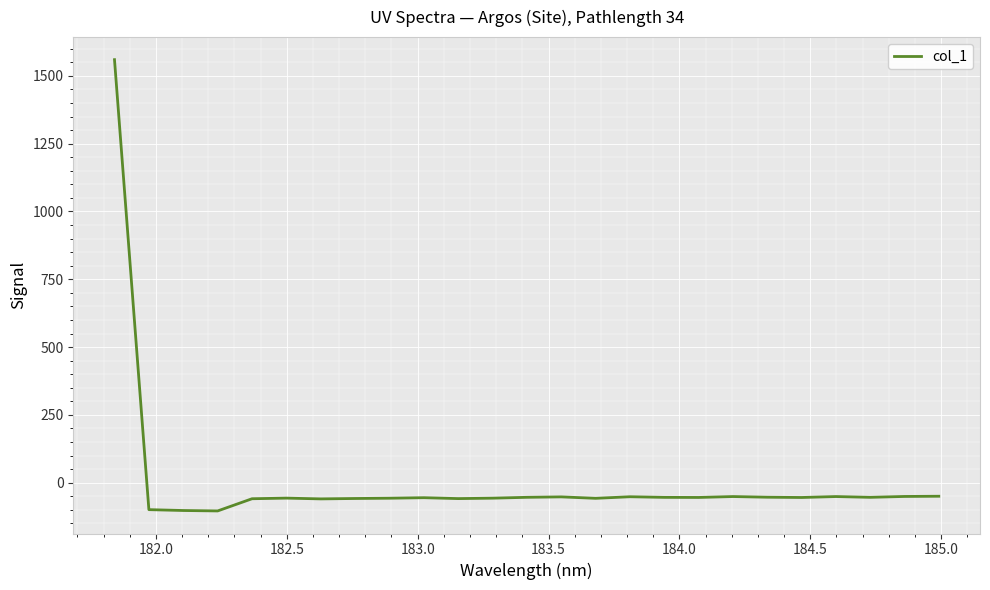

What is the smallest value displayed?

-104.2